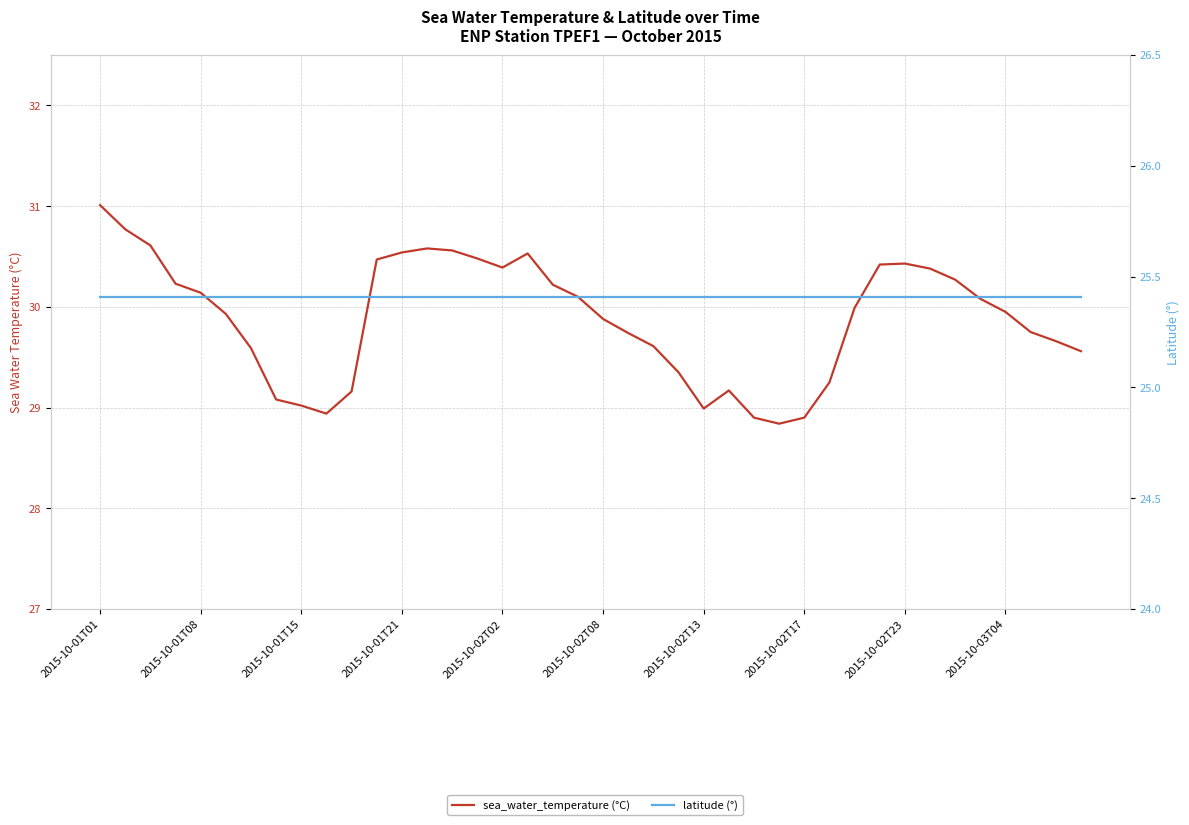

True or false: sea_water_temperature (°C) and latitude (°) intersect in this chart.

False